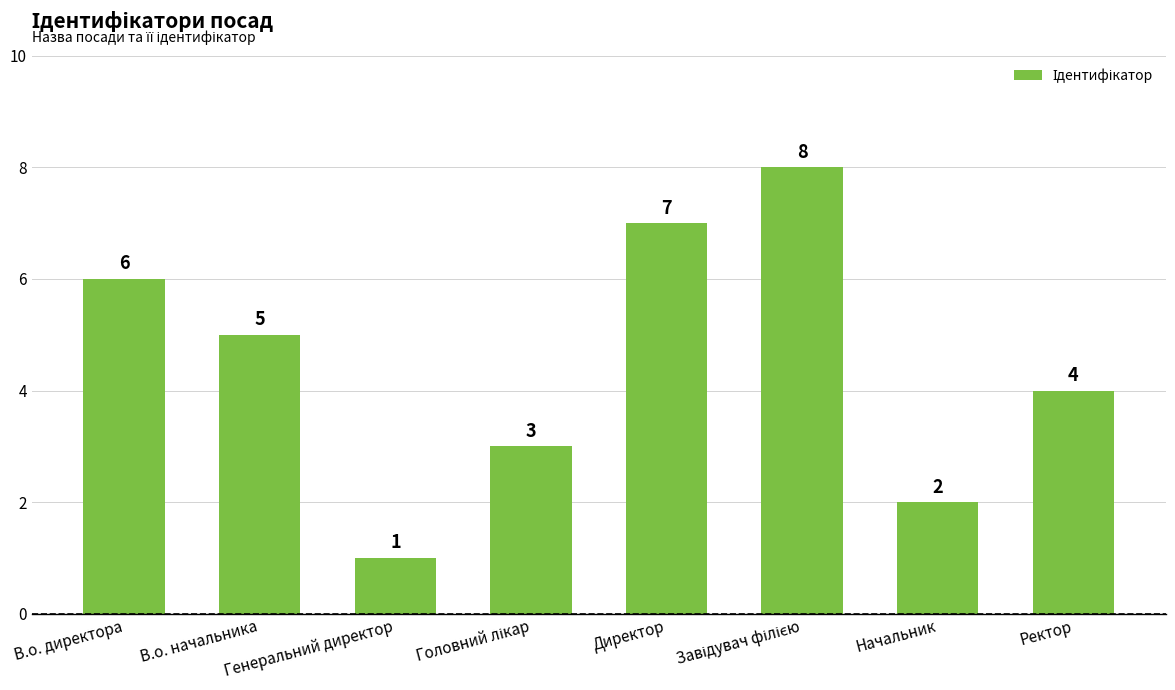

What is the difference between the second highest and second lowest values?

5